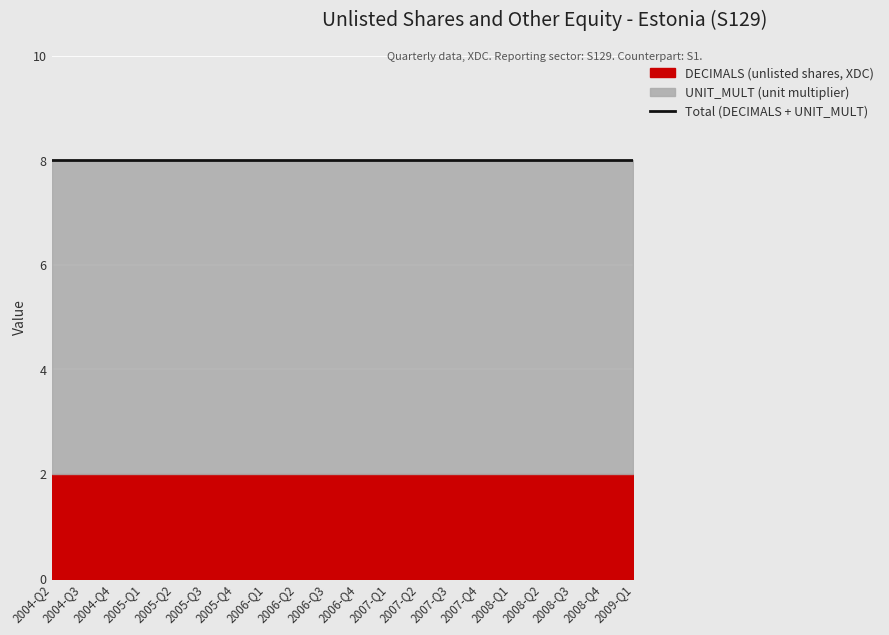

True or false: UNIT_MULT and OBS_VALUE cross at least once.

False